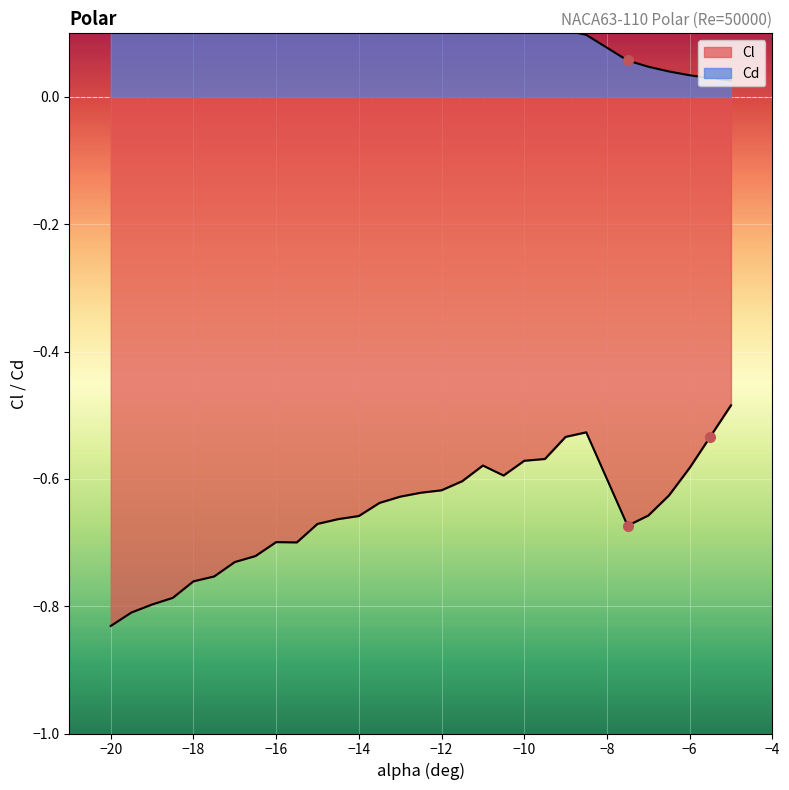

At which label does Cd reach its minimum?

-5